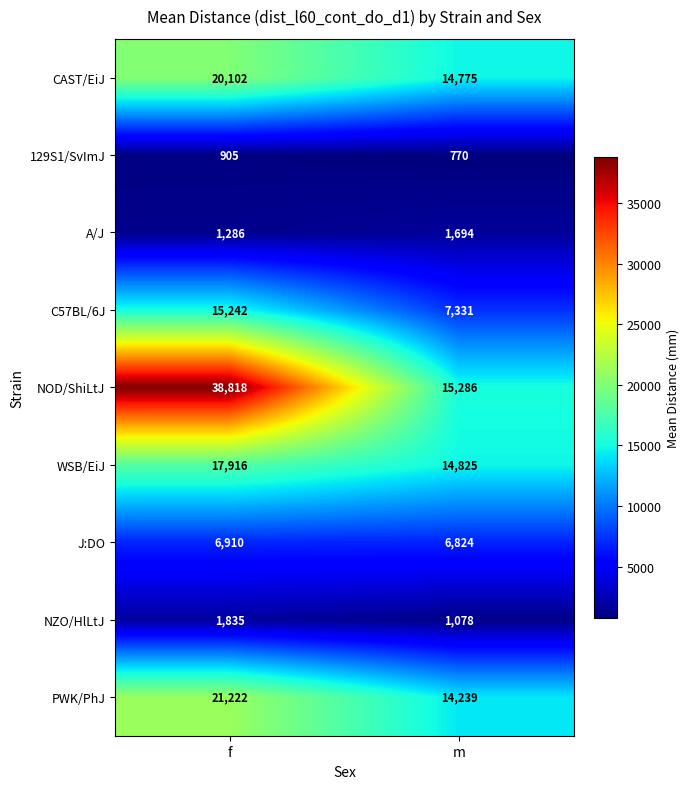

At m, list the series in order from largest to smallest.

NOD/ShiLtJ, WSB/EiJ, CAST/EiJ, PWK/PhJ, C57BL/6J, J:DO, A/J, NZO/HlLtJ, 129S1/SvImJ